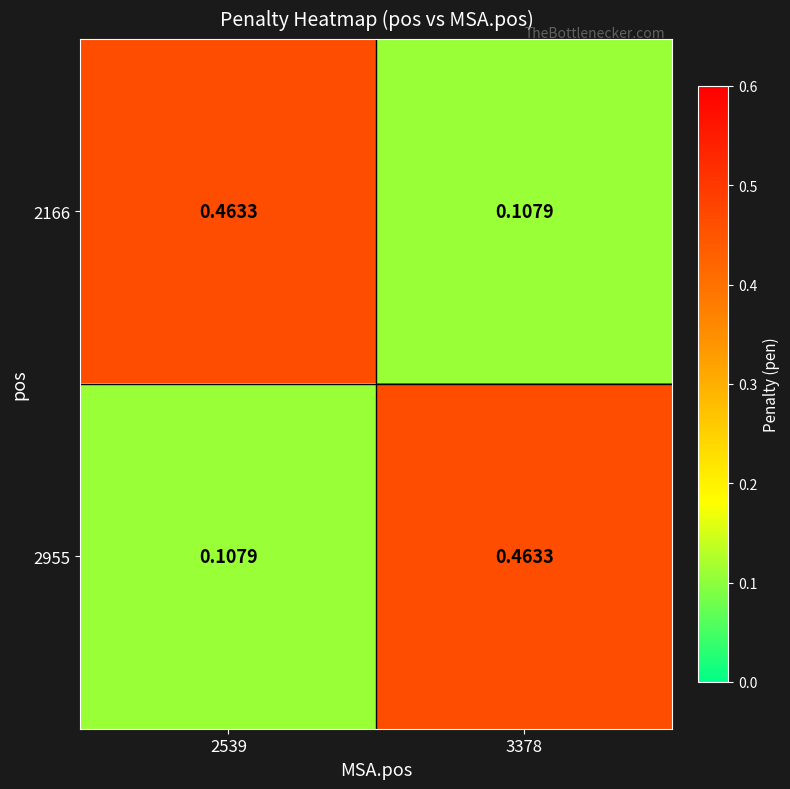

Is the value of 2166 at 2539 greater than the value of 2955 at 2539?

Yes